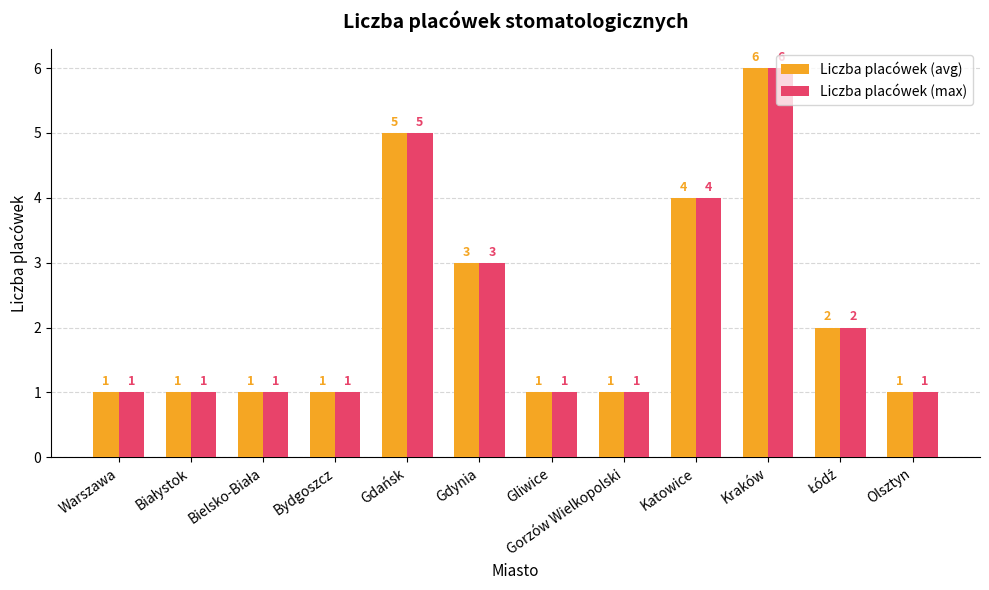

How many bars are there in each group?

2